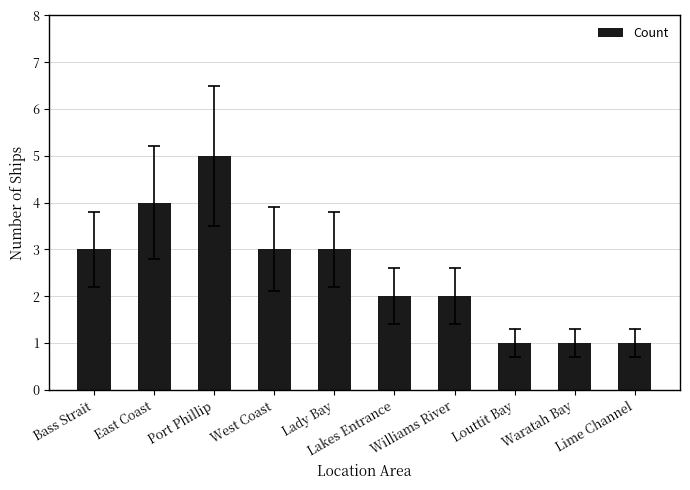

Between Lakes Entrance and Bass Strait, which is larger?

Bass Strait